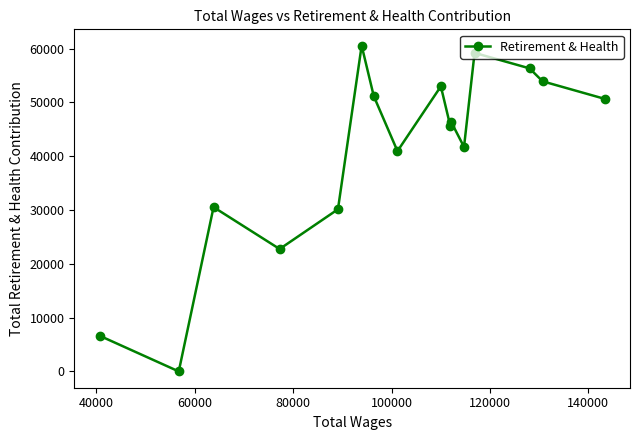

What is the greatest value displayed?

60547